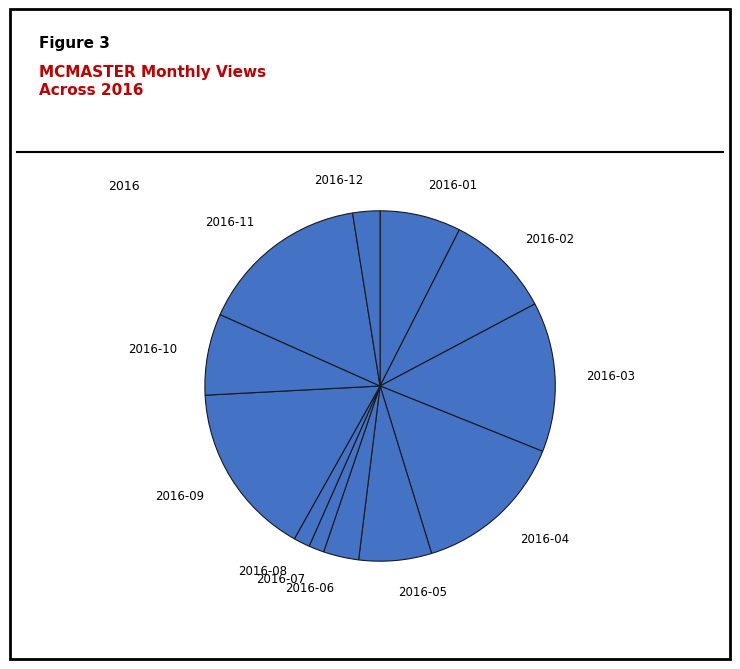

Is the sum of 2016-01 and 2016-07 greater than half?

No